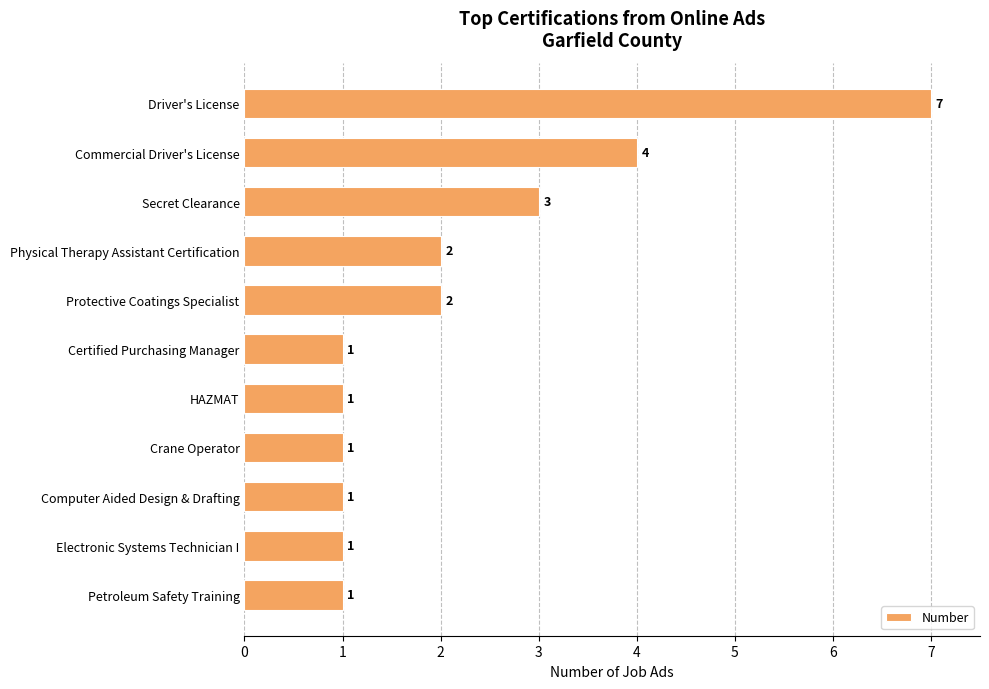

What is the label of the 2nd bar from the top?

Commercial Driver's License